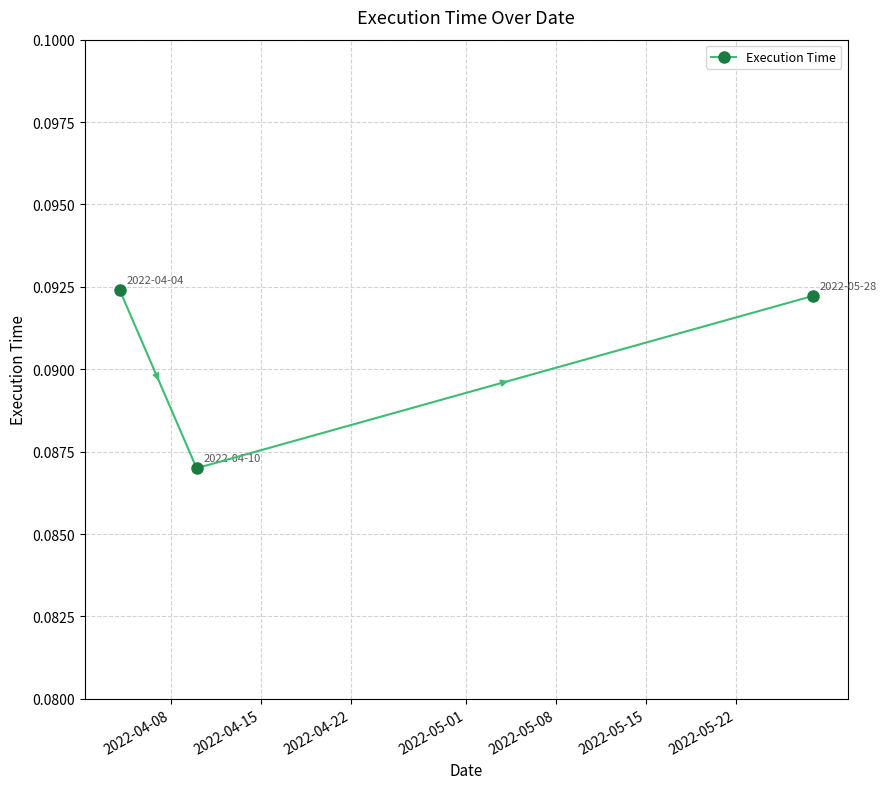

How many values are between 0 and 1?

3